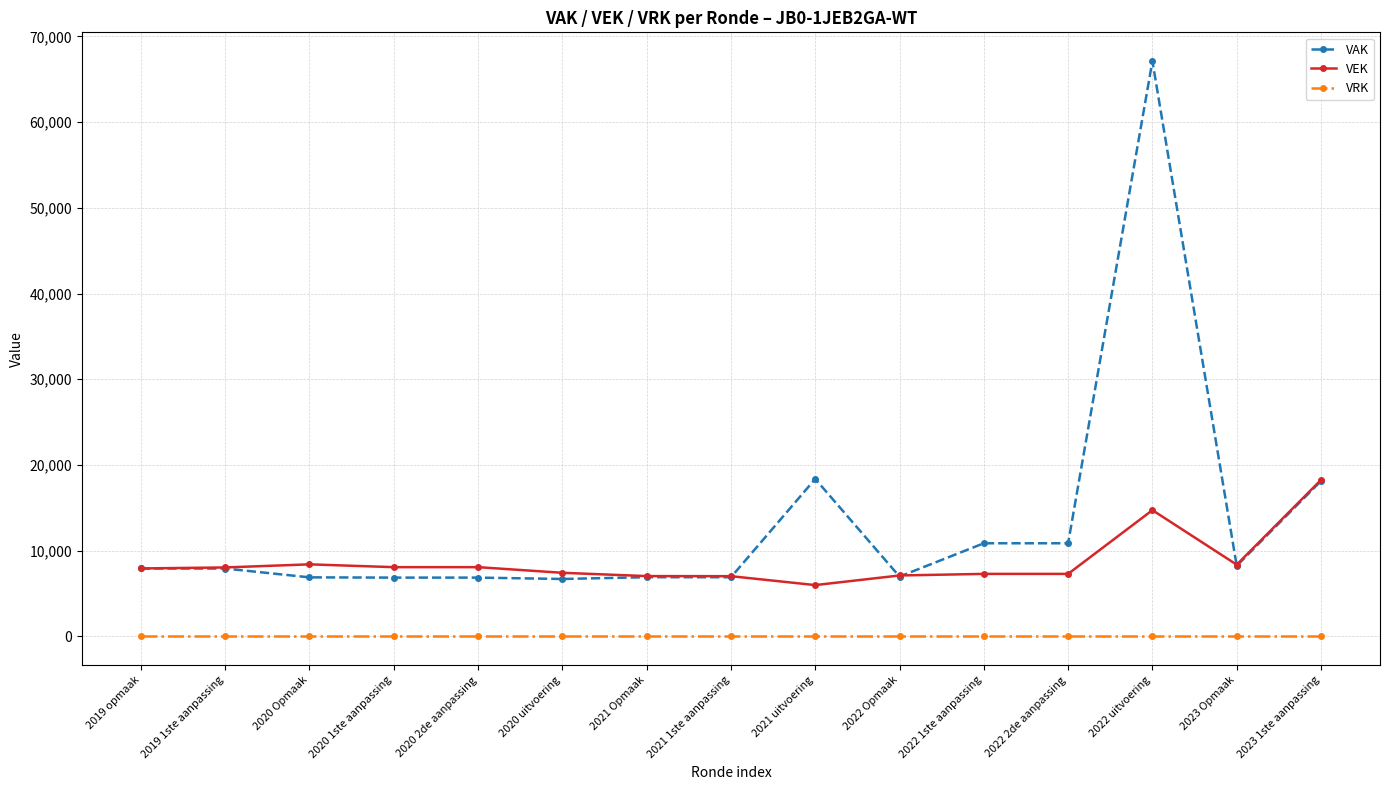

True or false: VEK and VRK cross at least once.

False